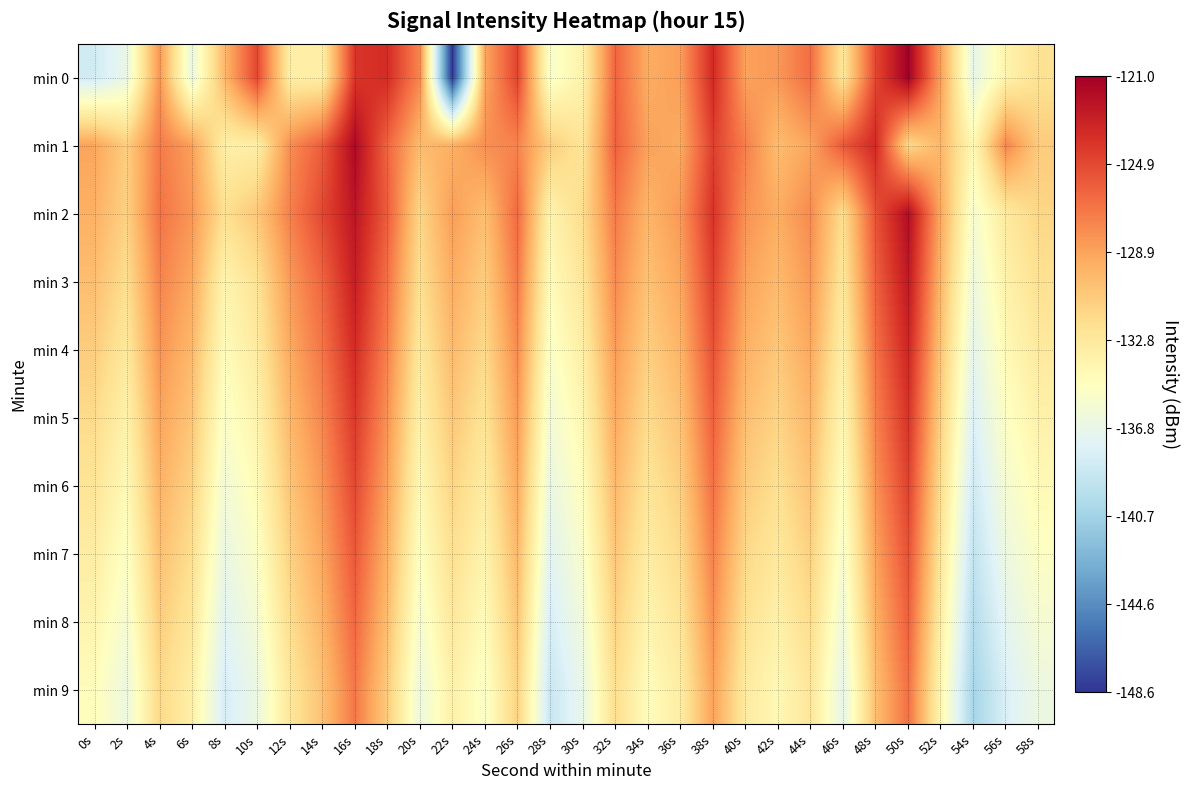

List the series in order of their peak value, lowest first.

min 9, min 8, min 7, min 6, min 5, min 4, min 3, min 2, min 1, min 0